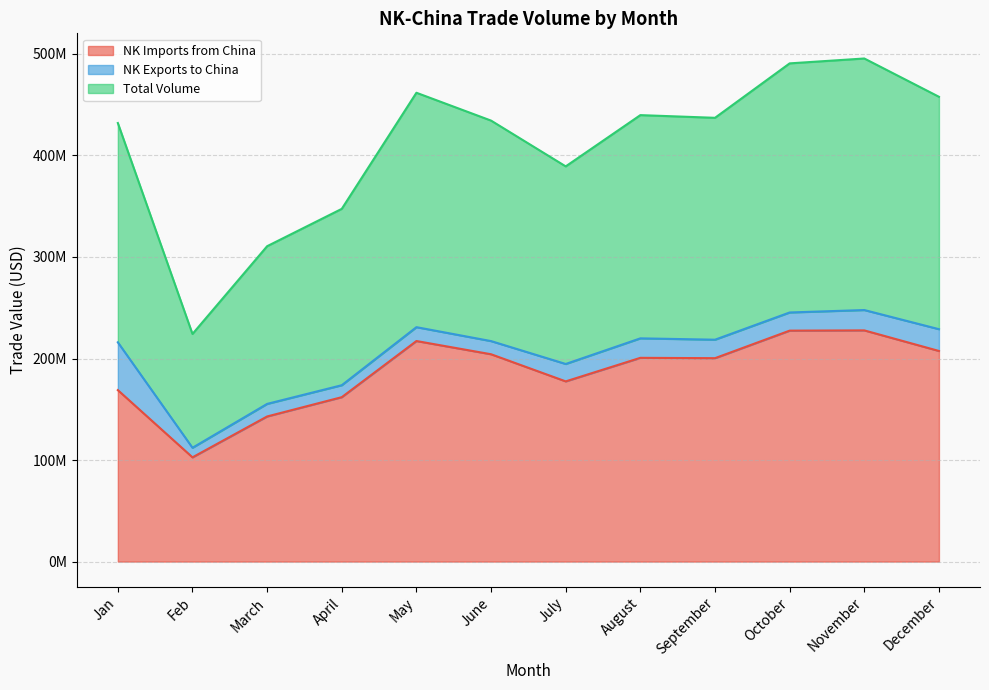

At which label does NK Imports from China reach its peak?

November